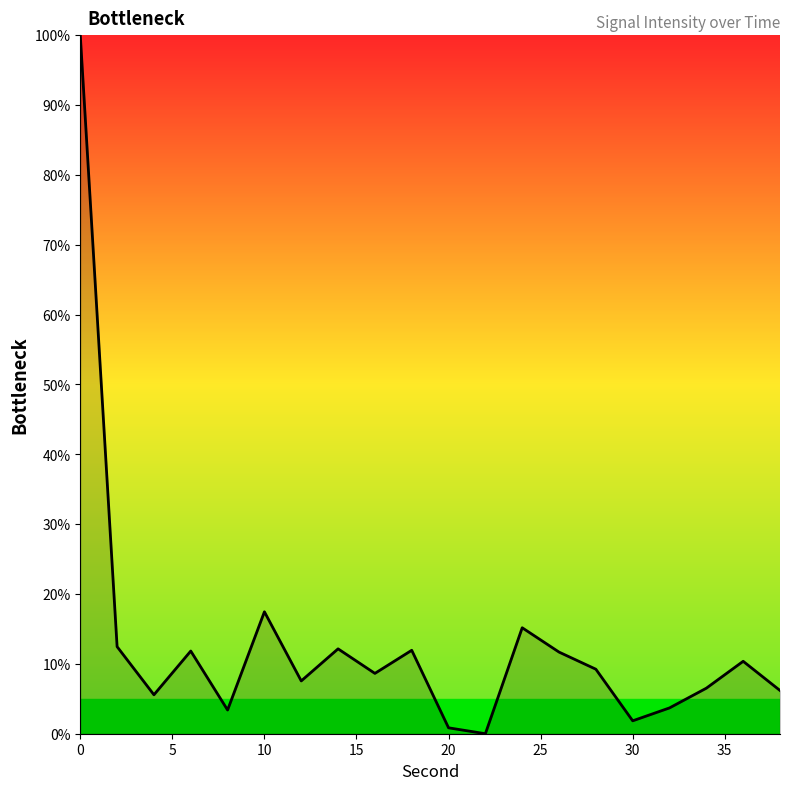

What is the maximum value shown in the chart?

100.0